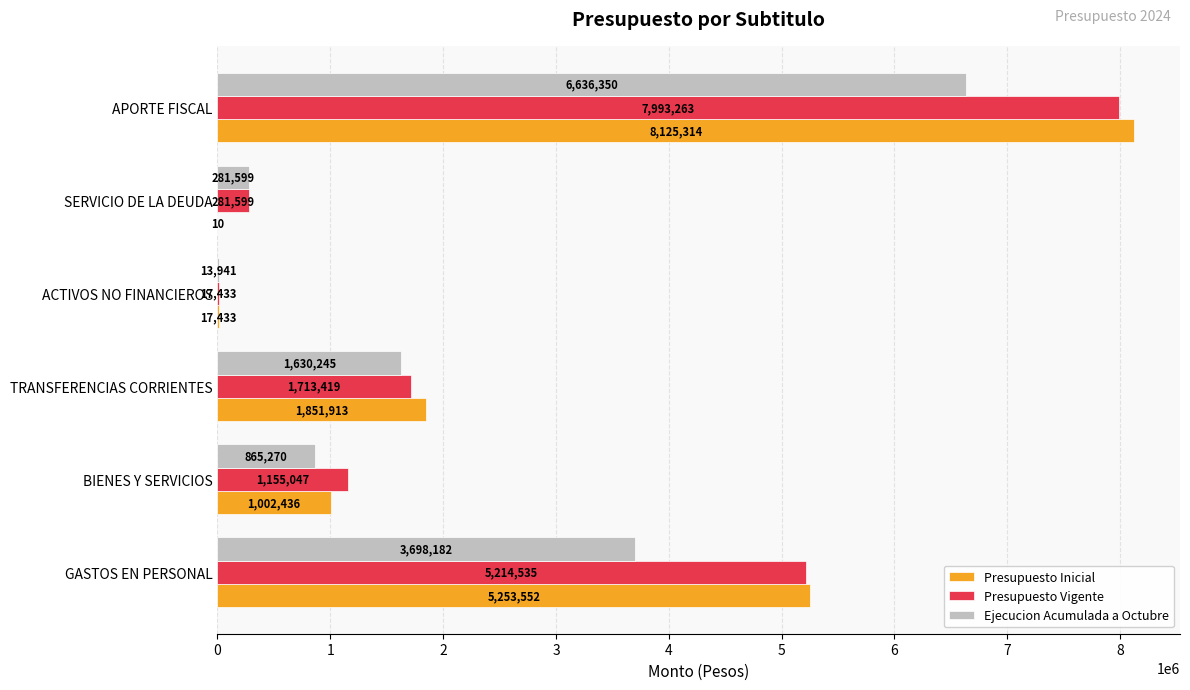

True or false: Ejecucion Acumulada a Octubre has a value of 1483184 at BIENES Y SERVICIOS.

False